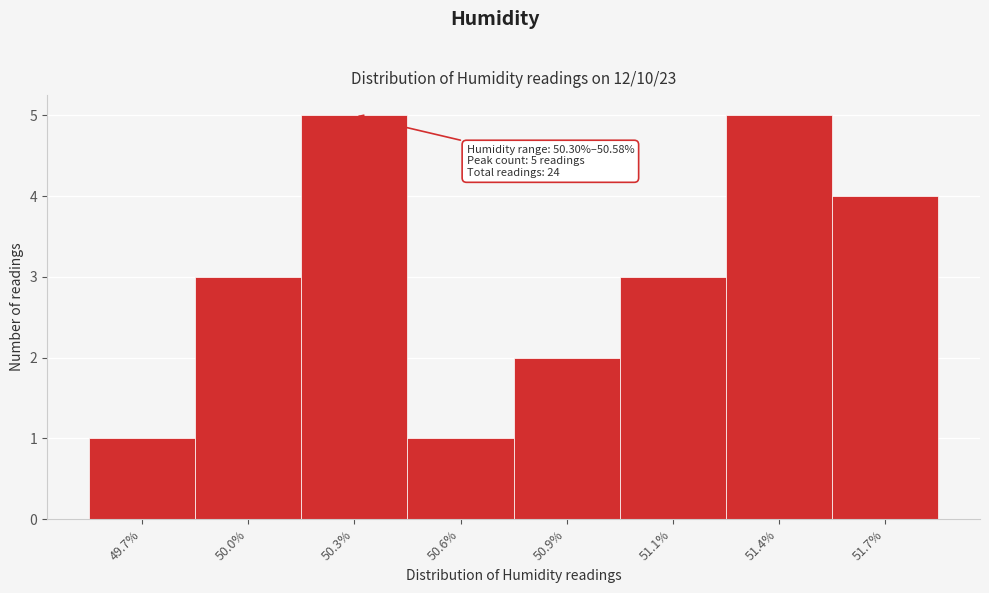

Reading left to right, transcribe all the data shown in this chart.

1	3	5	1	2	3	5	4